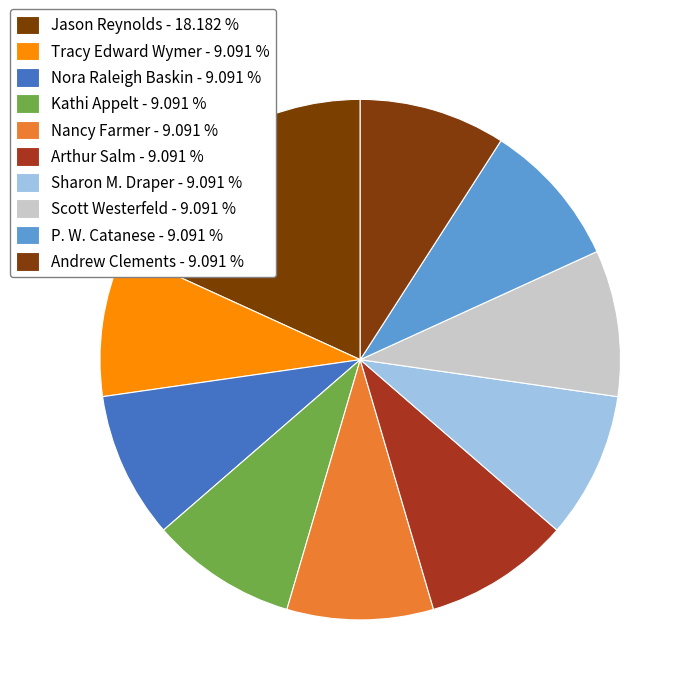

To the nearest percent, what is the difference between the largest and smallest slice percentages?

9%